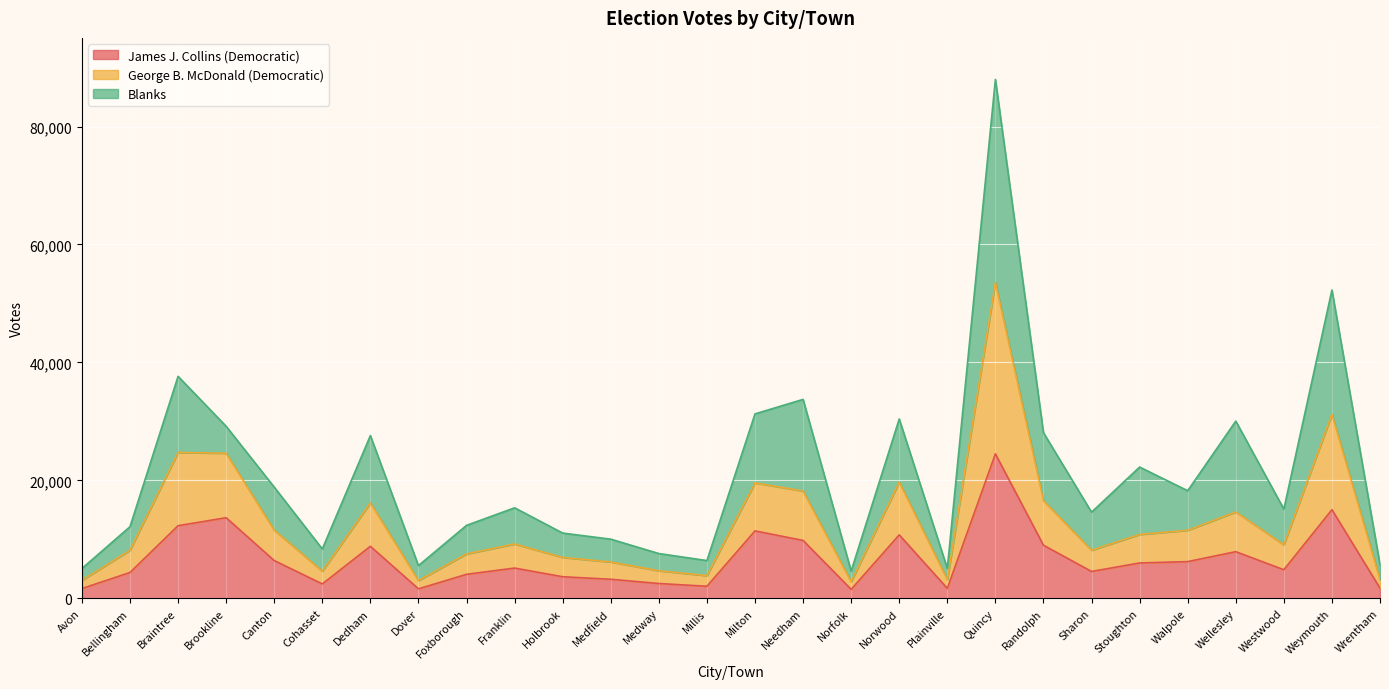

Is the value of George B. McDonald (Democratic) at Cohasset greater than the value of James J. Collins (Democratic) at Wellesley?

No